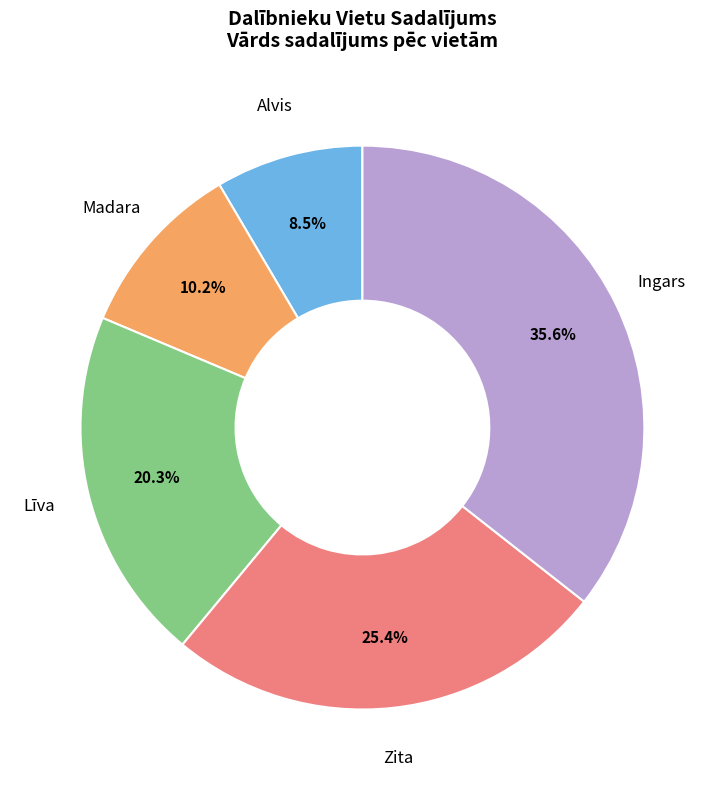

Is there a majority slice in this chart?

No